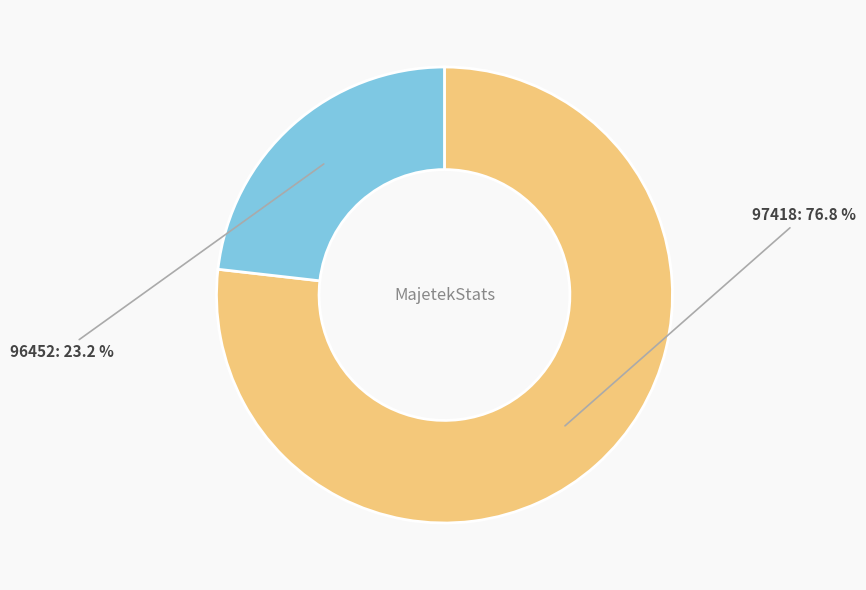

How many slices are in this pie chart?

2